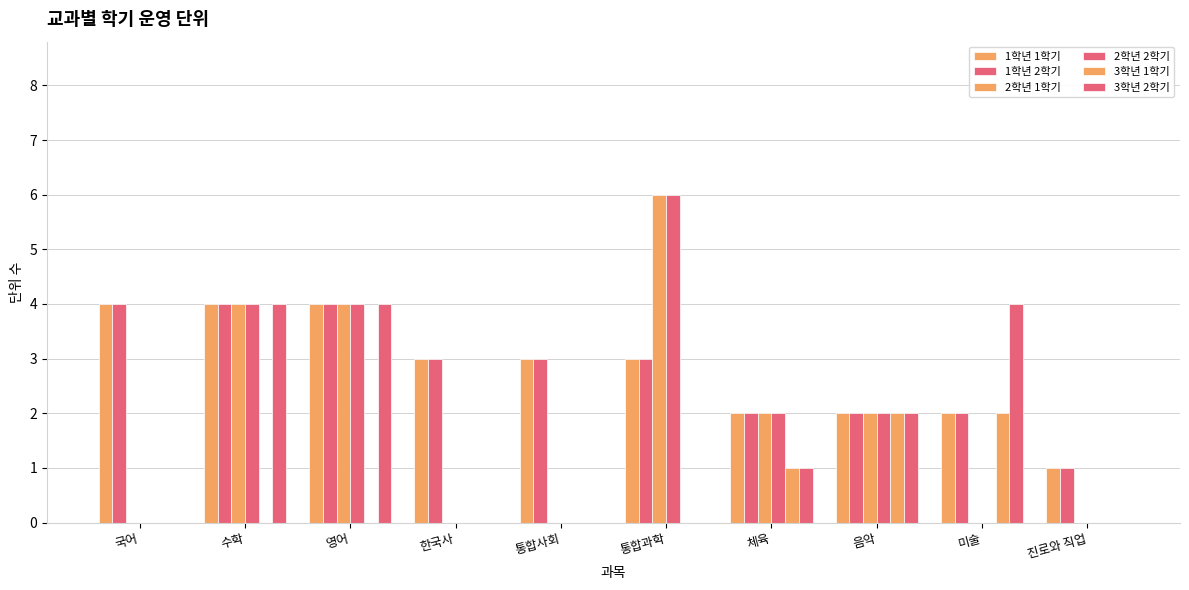

Count the number of data series in this chart.

6